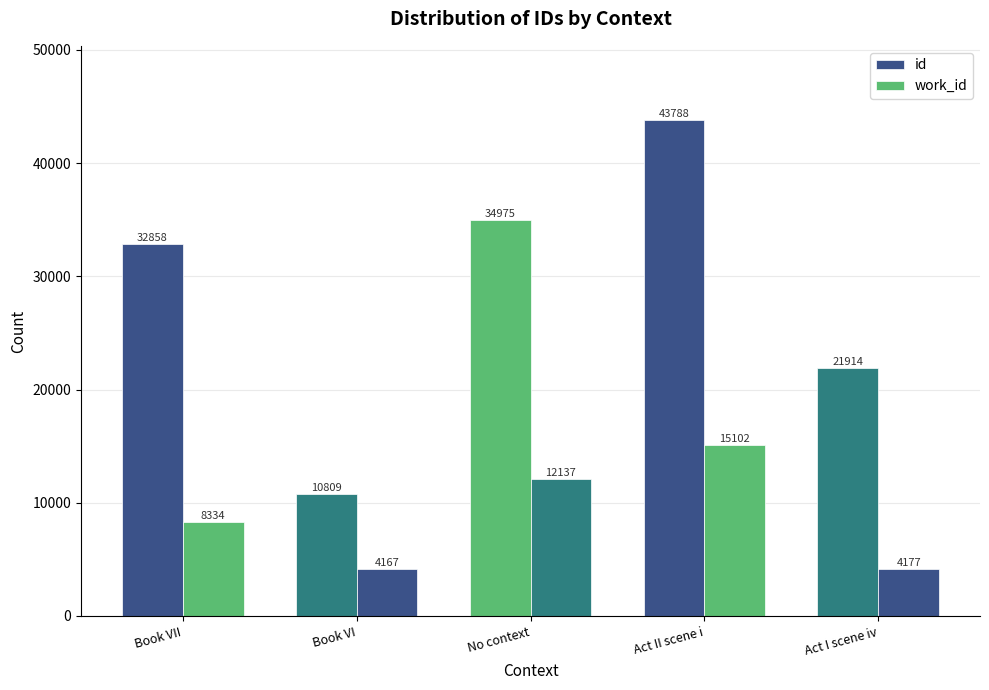

What is the label of the 2nd bar from the right?

Act II scene i